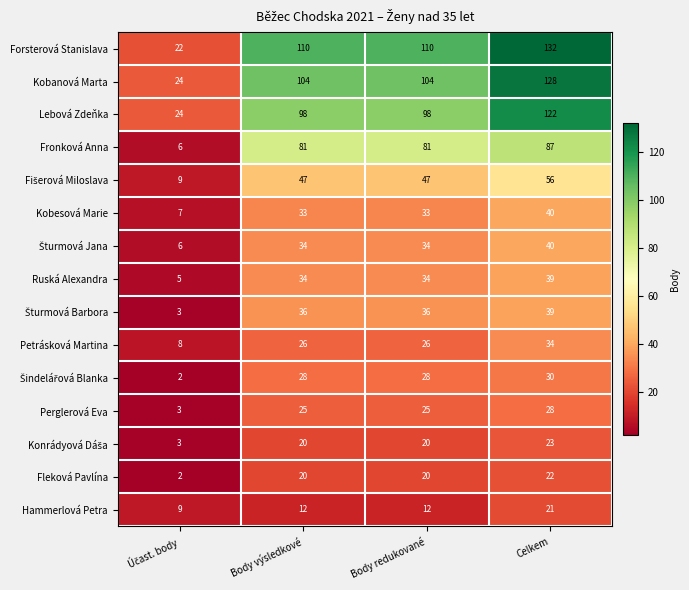

Is the value of Ruská Alexandra at Celkem greater than the value of Forsterová Stanislava at Body redukované?

No